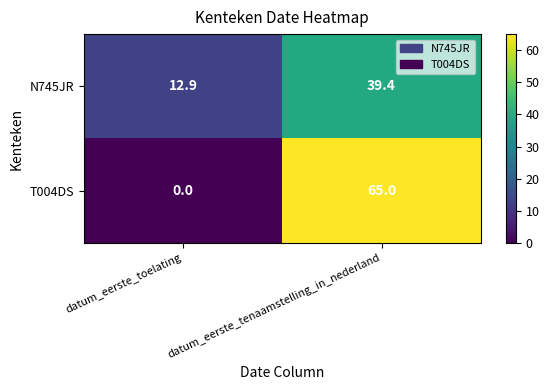

What is the difference between the T004DS values at datum_eerste_toelating and datum_eerste_tenaamstelling_in_nederland?

65.0